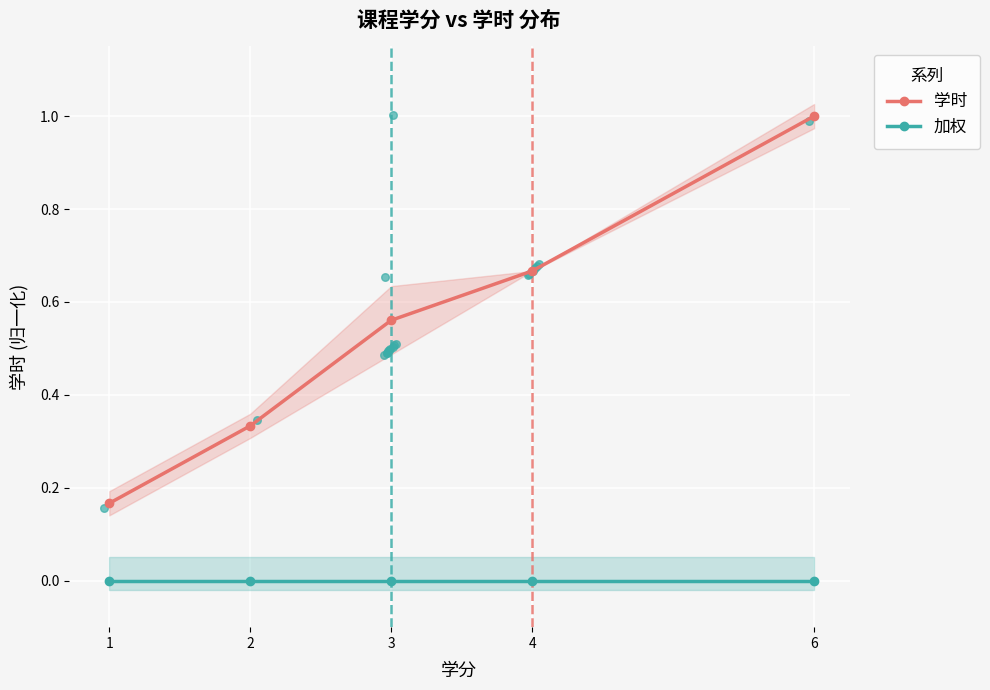

Which series has the largest total across all categories?

学时